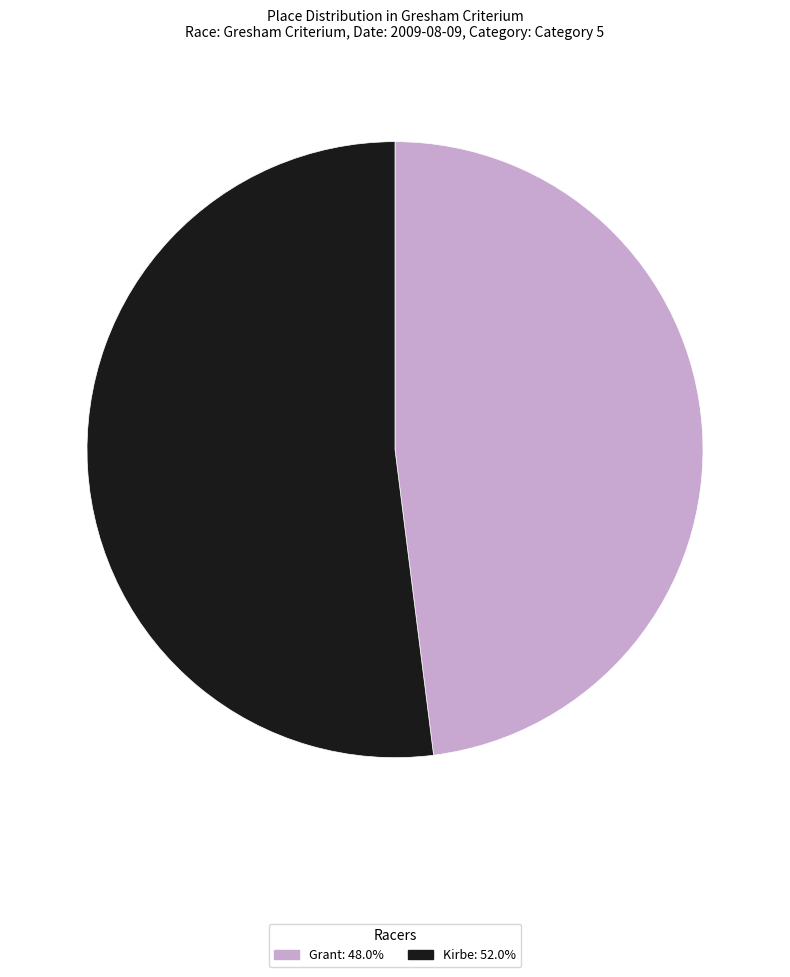

Rank the categories by value from lowest to highest.

Grant, Kirbe